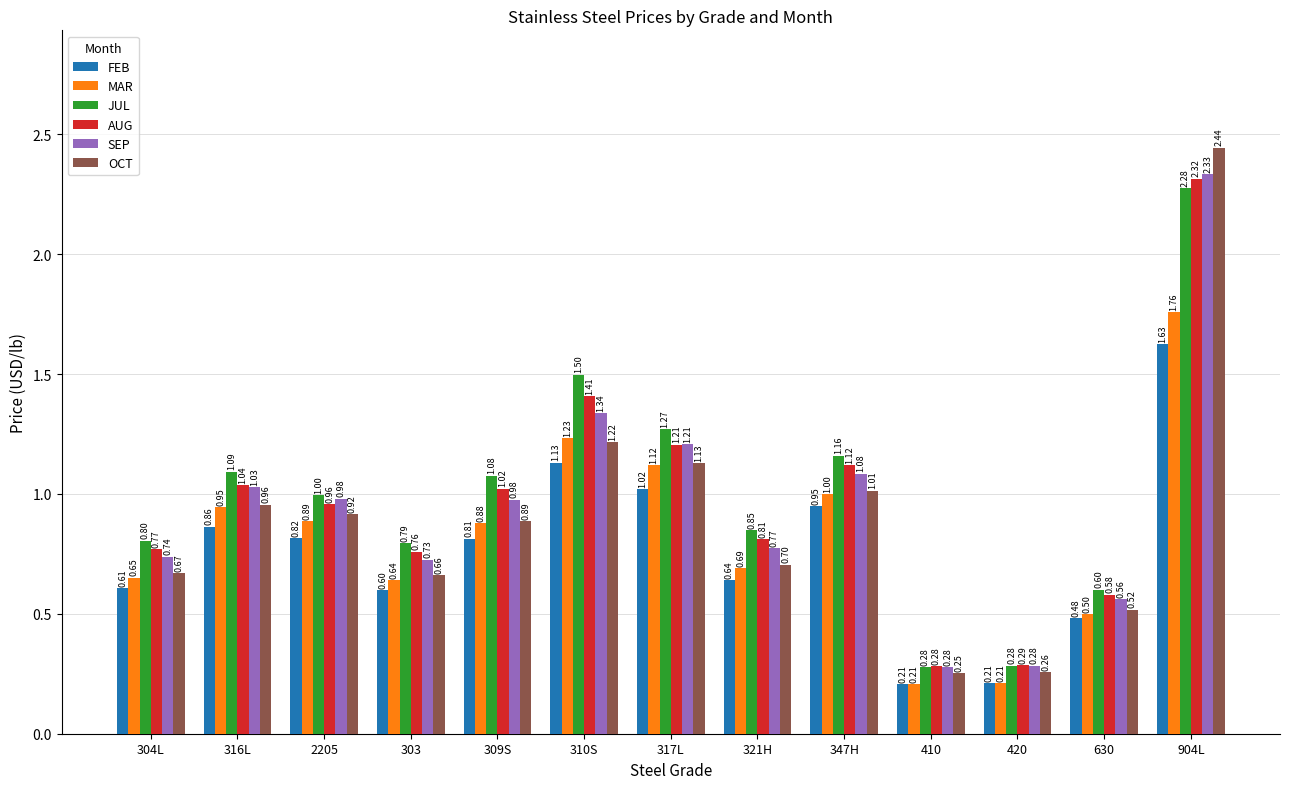

Rank the series by their maximum value, from lowest to highest.

FEB, MAR, JUL, AUG, SEP, OCT